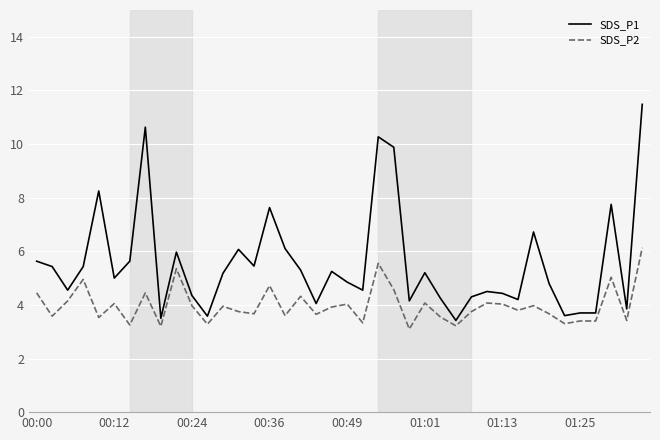

Which series has the largest range (max minus min)?

SDS_P1